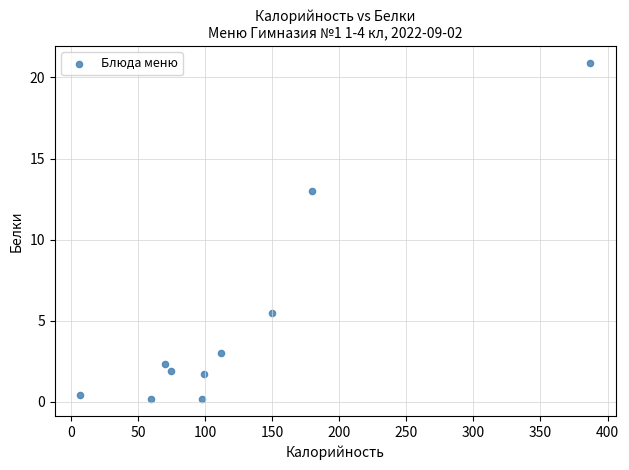

What Y value in the scatter plot is closest to 10?

13.0